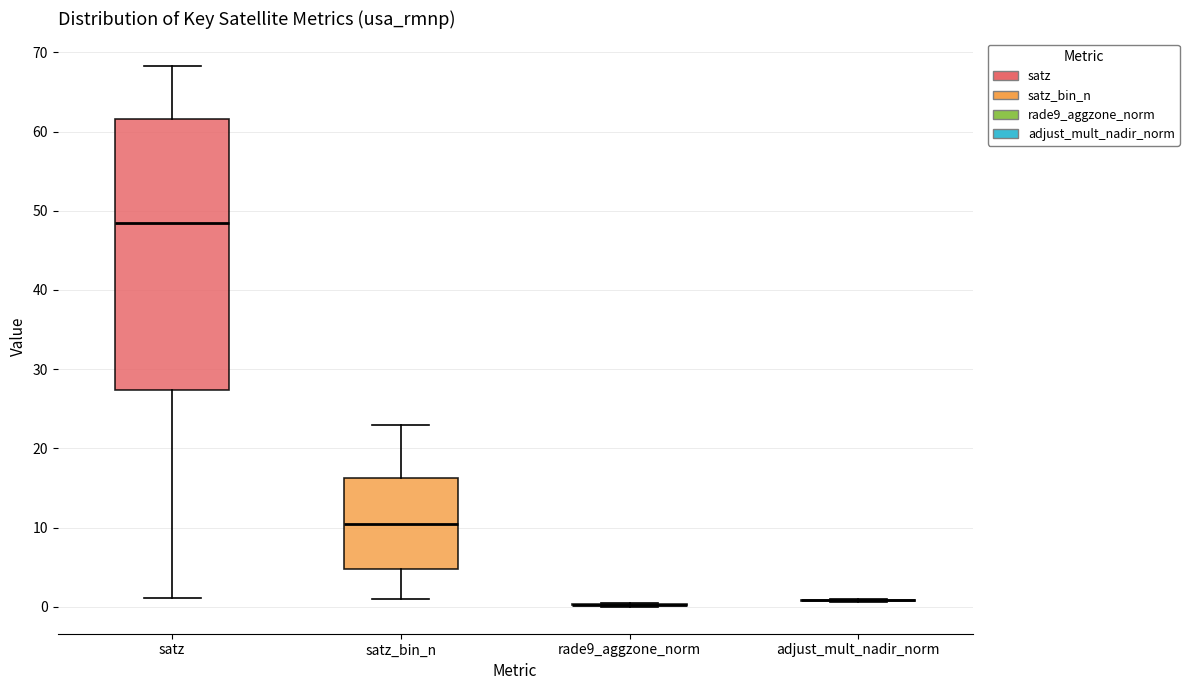

Which box is the tallest, from its lower edge to its upper edge?

satz